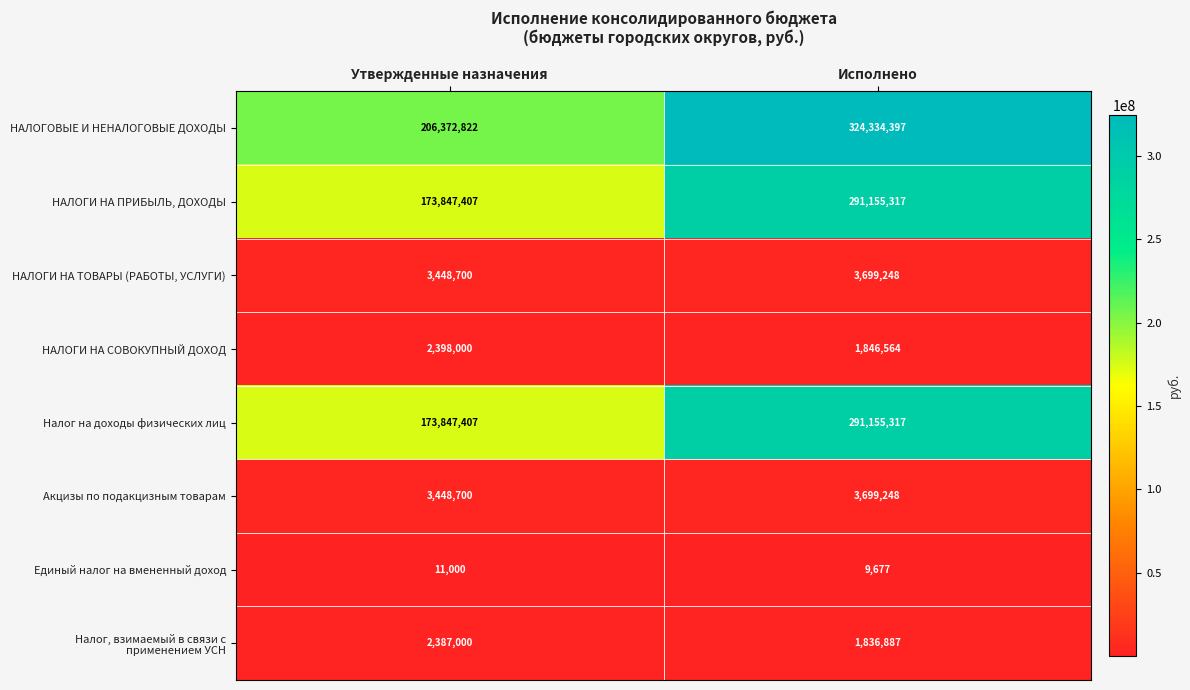

Count the number of categories in the chart.

2